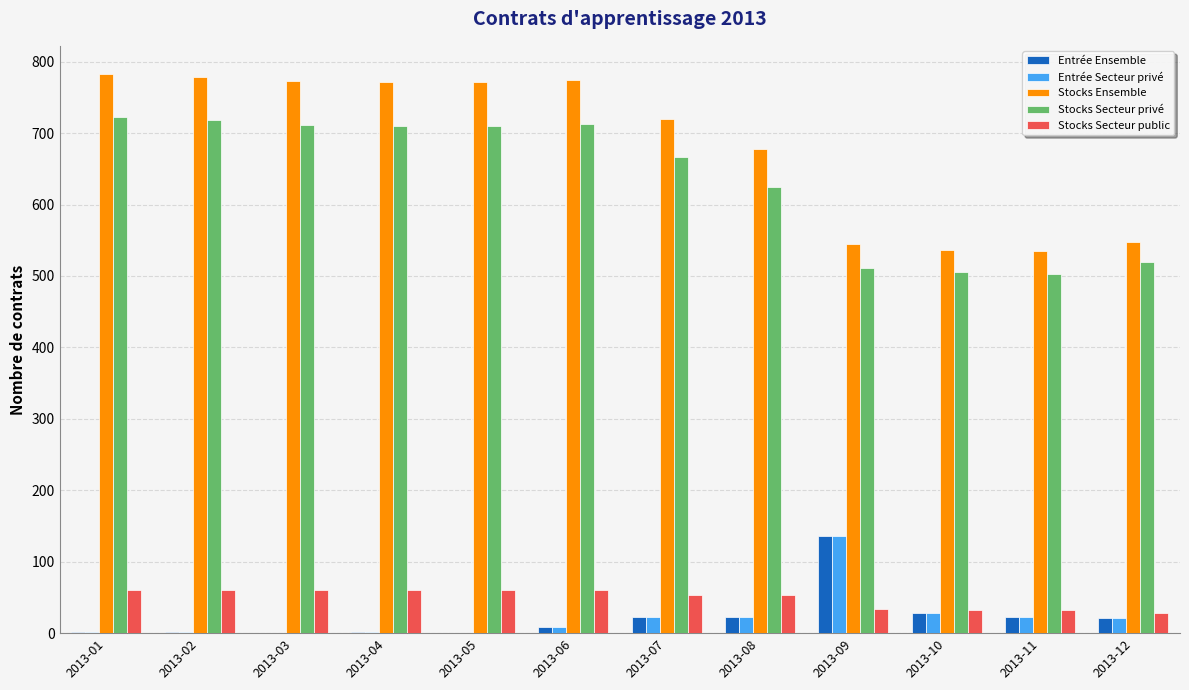

What is the sum of all Stocks Ensemble values?

8213